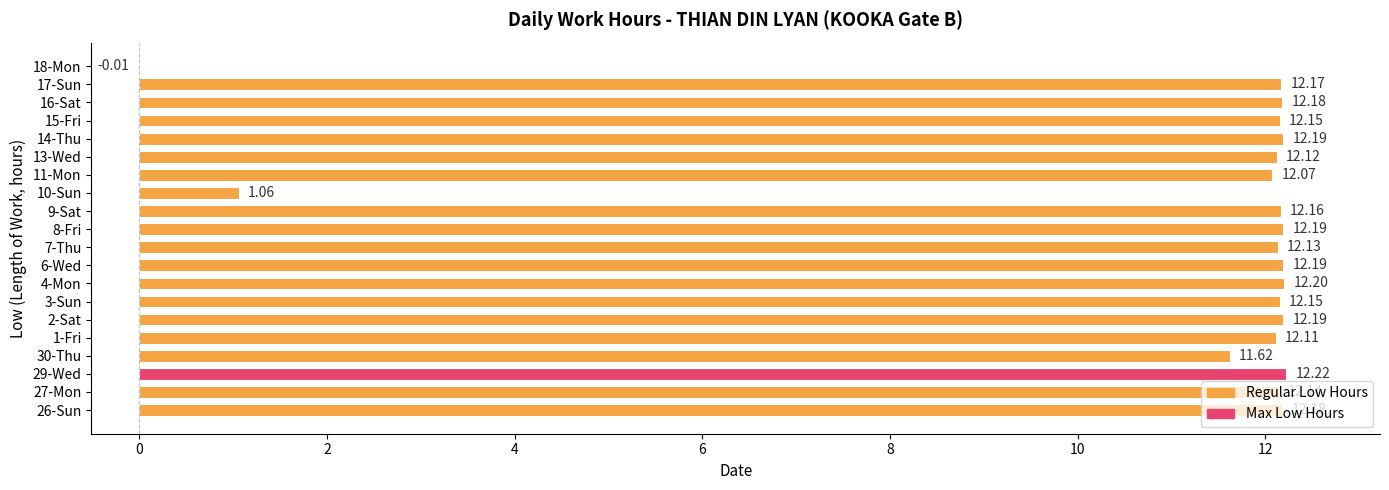

What is the sum of the values at 1-Fri and 6-Wed?

24.3